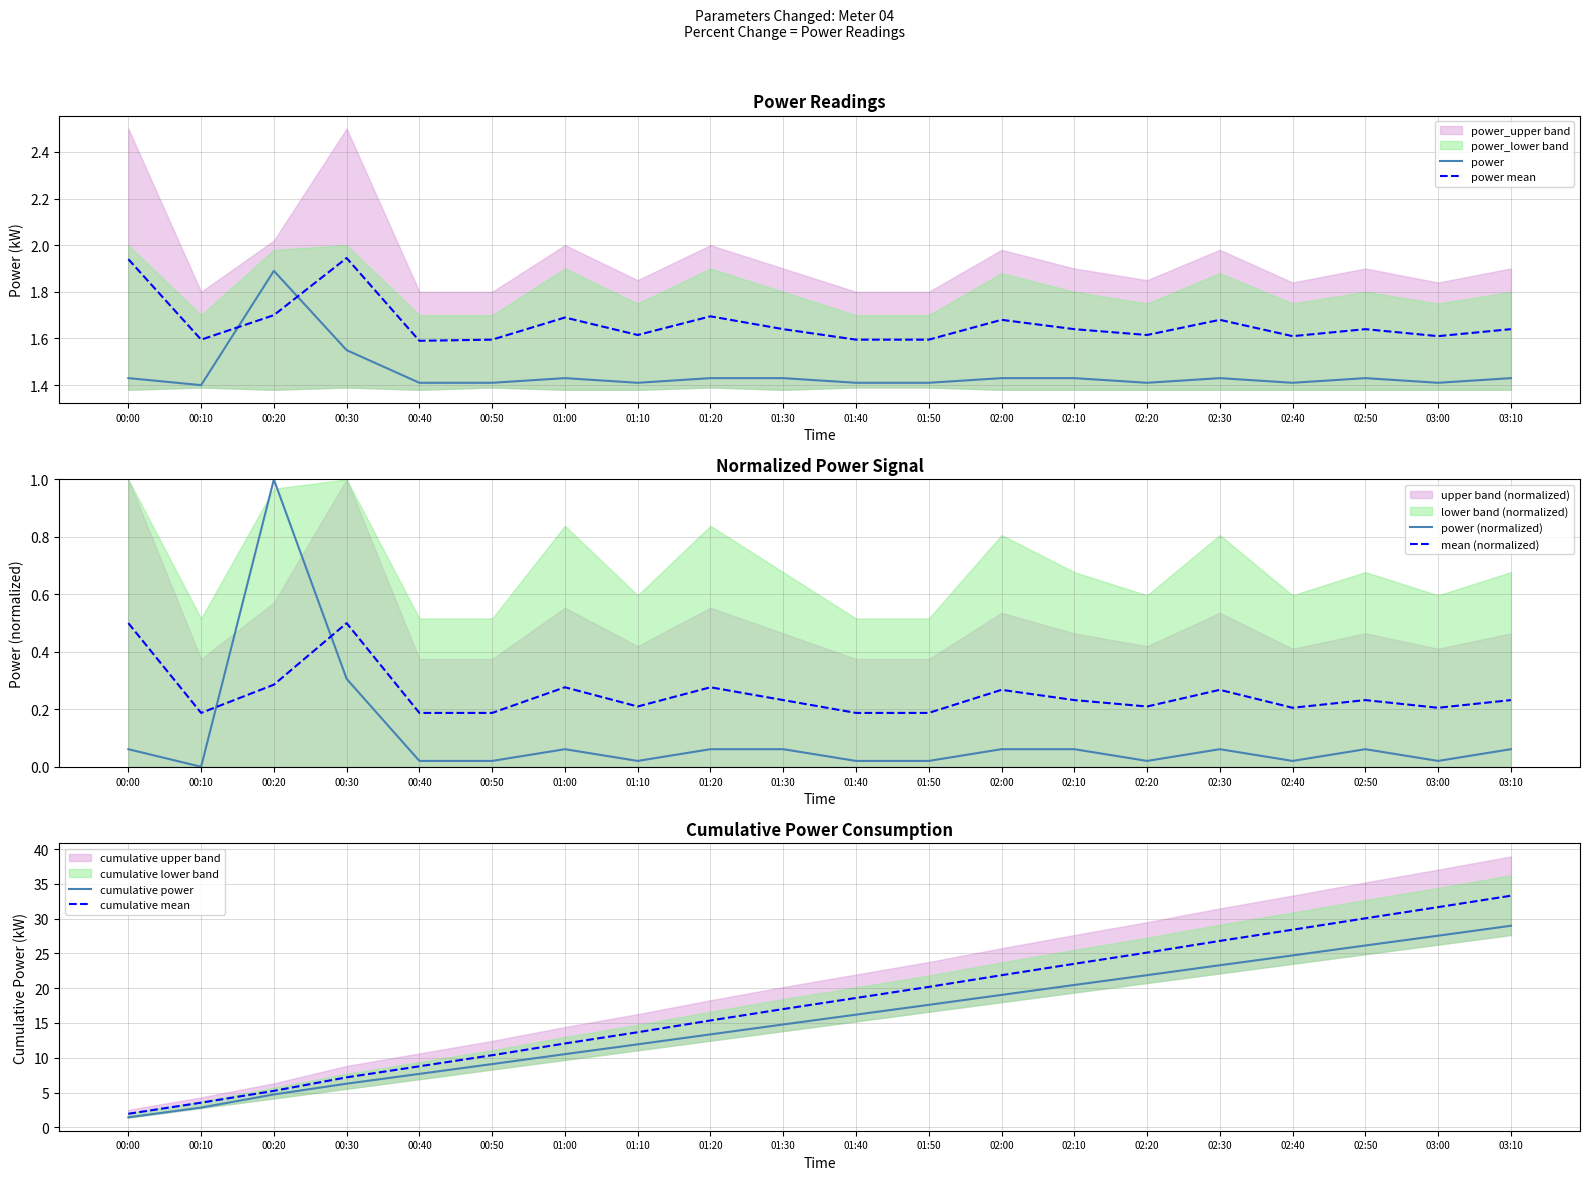

What is the label of the 5th point from the left?

00:40